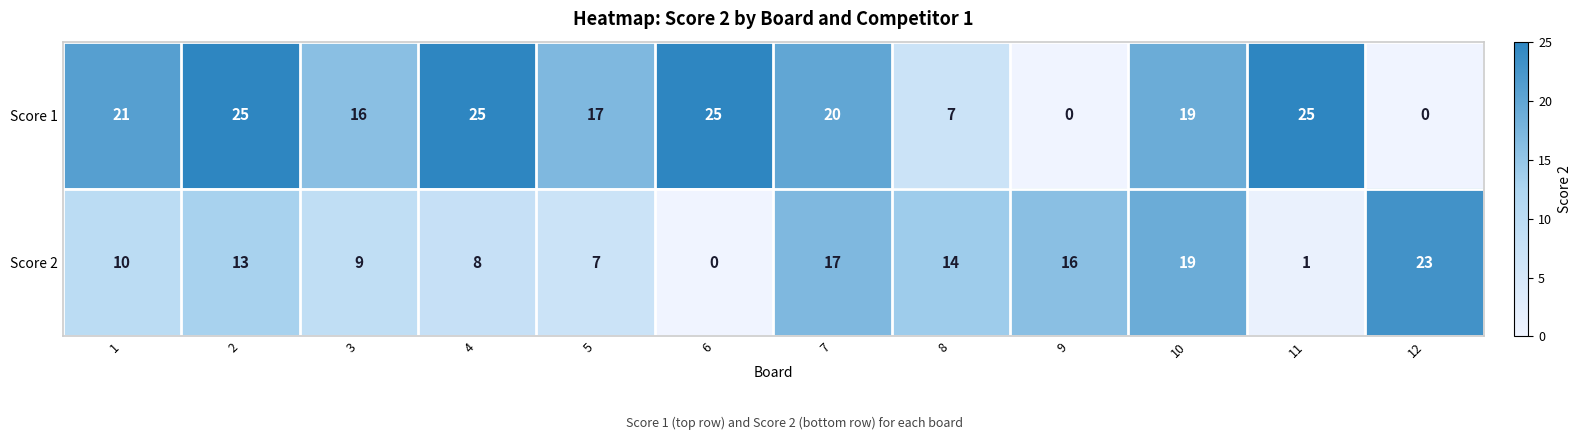

What is the average value of the Score 1 series?

17